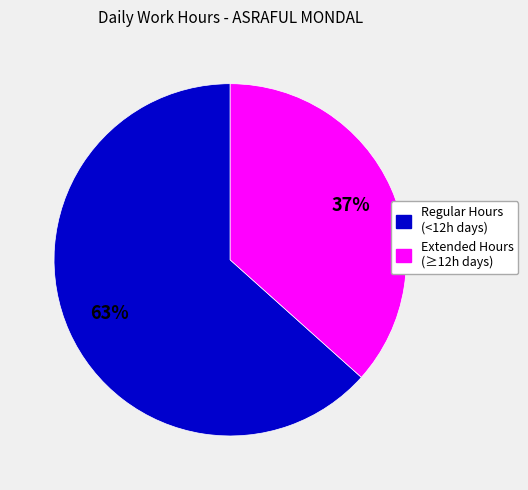

Does any single category account for the majority?

Yes